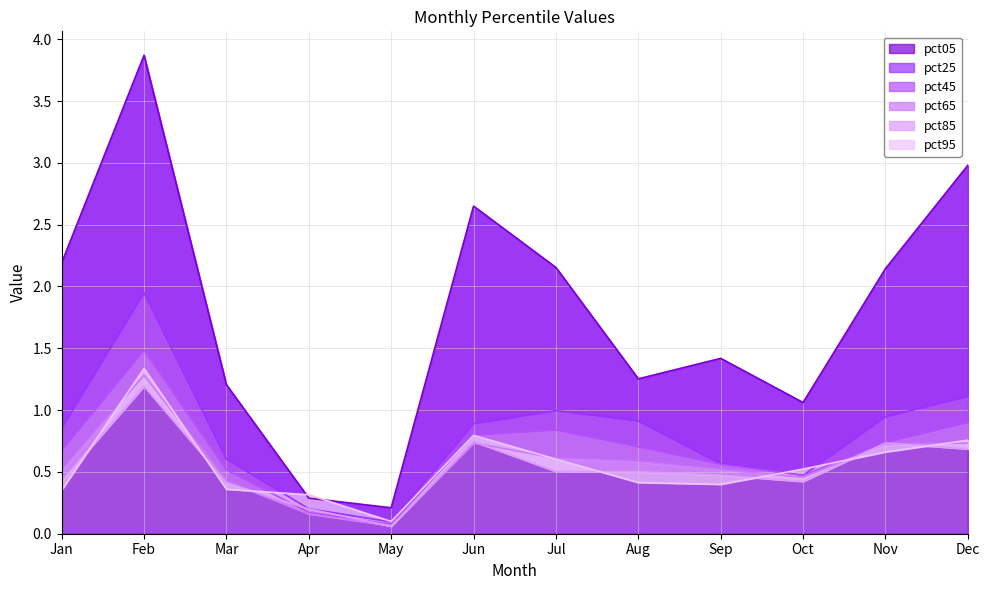

At Feb, list the series in order from largest to smallest.

pct05, pct25, pct45, pct95, pct65, pct85